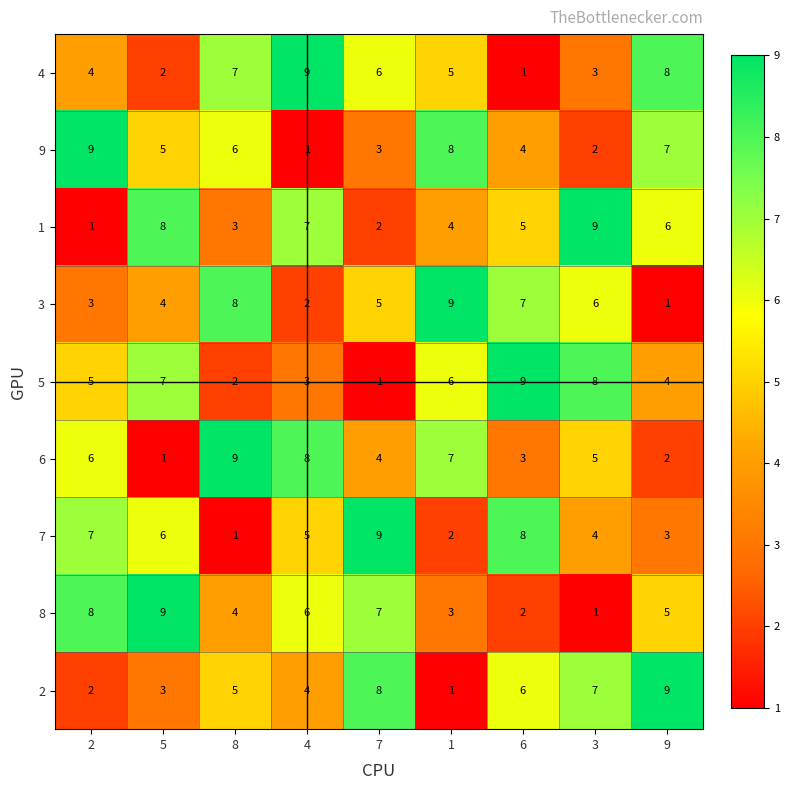

What is the difference between the highest and lowest values at 3?

8